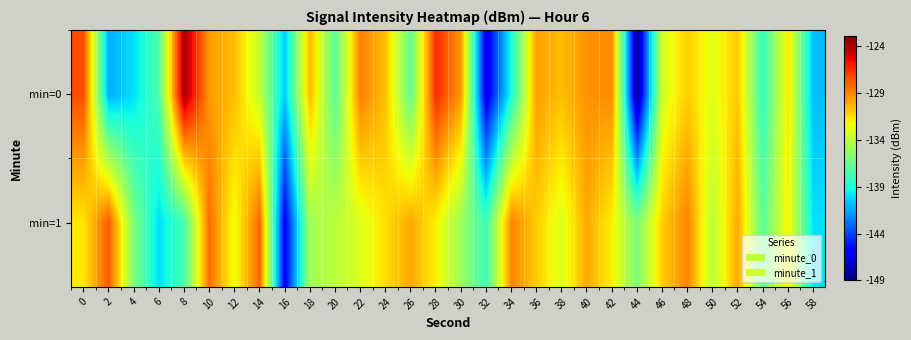

Reading left to right, extract all data points from this chart.

min=0: 0=-127.5	2=-141.3	4=-140.0	6=-137.5	8=-123.9	10=-129.6	12=-130.6	14=-133.7	16=-140.6	18=-130.4	20=-137.1	22=-128.9	24=-130.7	26=-136.8	28=-126.6	30=-129.5	32=-146.7	34=-139.1	36=-129.7	38=-130.6	40=-129.4	42=-129.2	44=-148.5	46=-133.2	48=-131.0	50=-132.8	52=-130.9	54=-138.3	56=-131.8	58=-140.9
min=1: 0=-131.7	2=-127.8	4=-136.0	6=-140.1	8=-137.6	10=-128.4	12=-132.6	14=-128.2	16=-146.1	18=-134.8	20=-134.0	22=-133.0	24=-131.5	26=-130.0	28=-132.0	30=-135.0	32=-138.0	34=-129.0	36=-131.0	38=-133.0	40=-130.0	42=-132.0	44=-136.0	46=-131.0	48=-129.0	50=-134.0	52=-130.0	54=-137.0	56=-132.0	58=-140.0